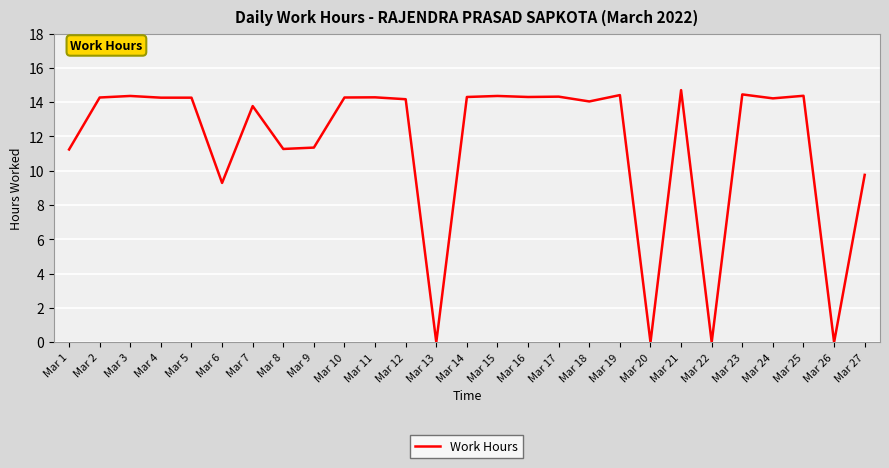

Is it true that the value at Mar 25 is 6.0?

False